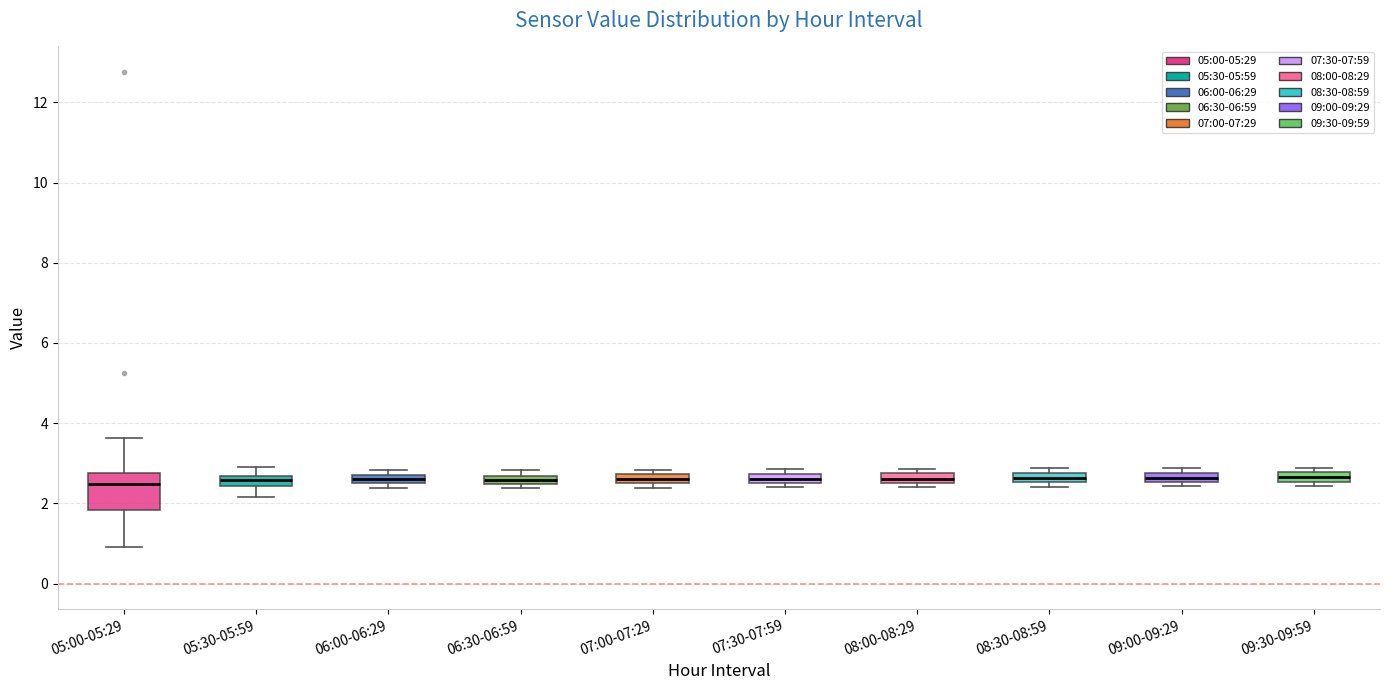

Where is the upper edge of the box for 08:00-08:29 on the y-axis? The values are not printed on the chart, so give them approximately, as read against the axis.

2.8